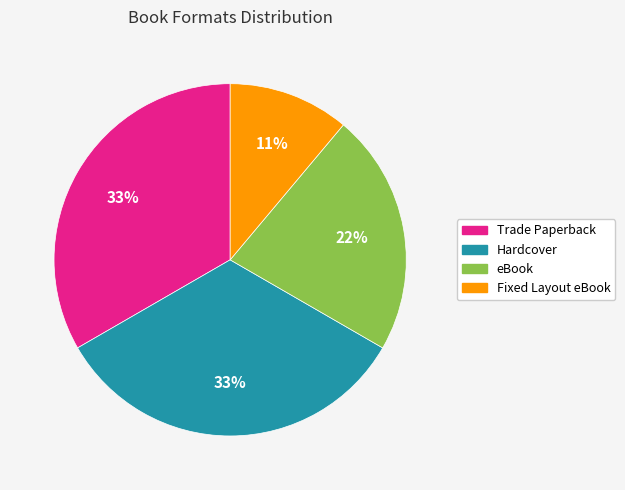

Is there any slice that represents more than half of the pie?

No